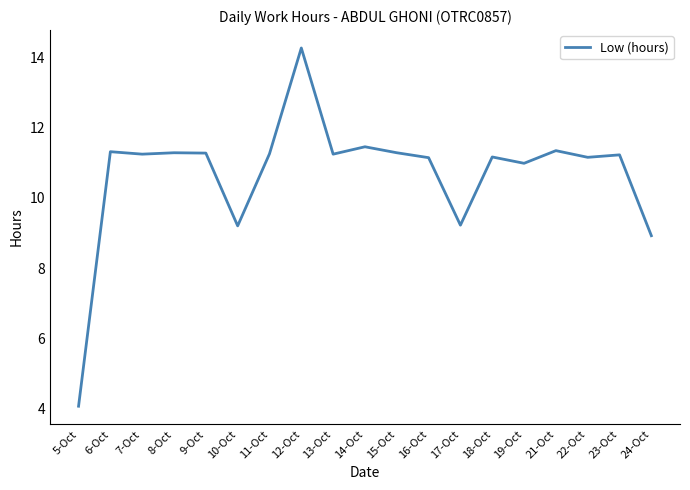

Does the chart display data point markers on the line(s)?

No